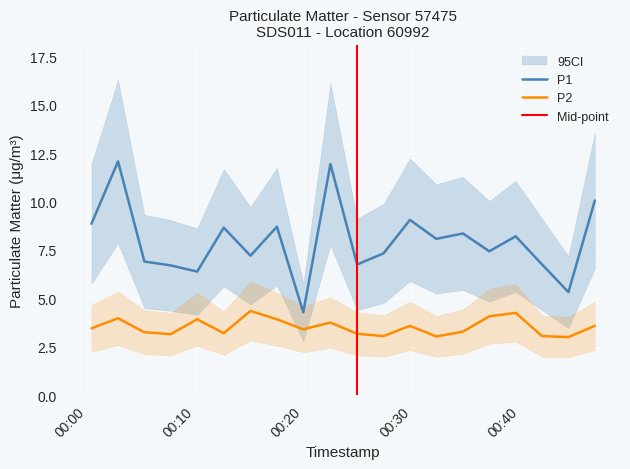

True or false: P2 and P1 cross at least once.

False